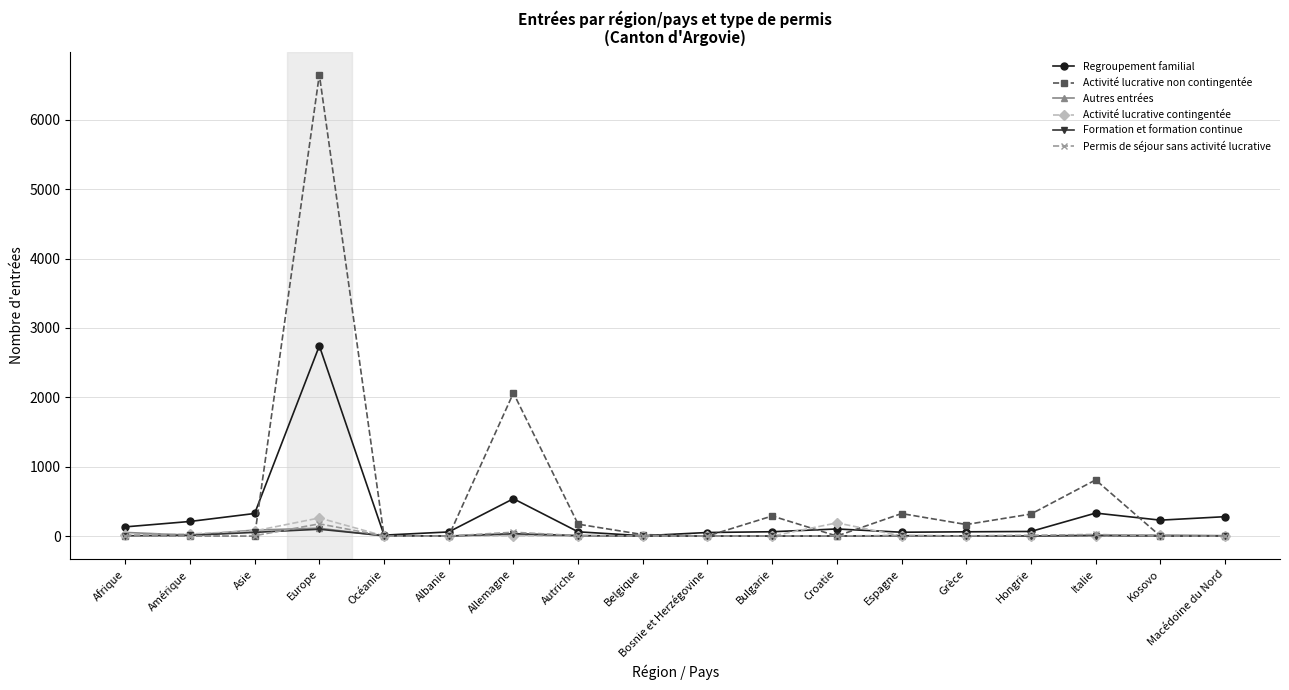

What is the maximum value shown in the chart?

6651